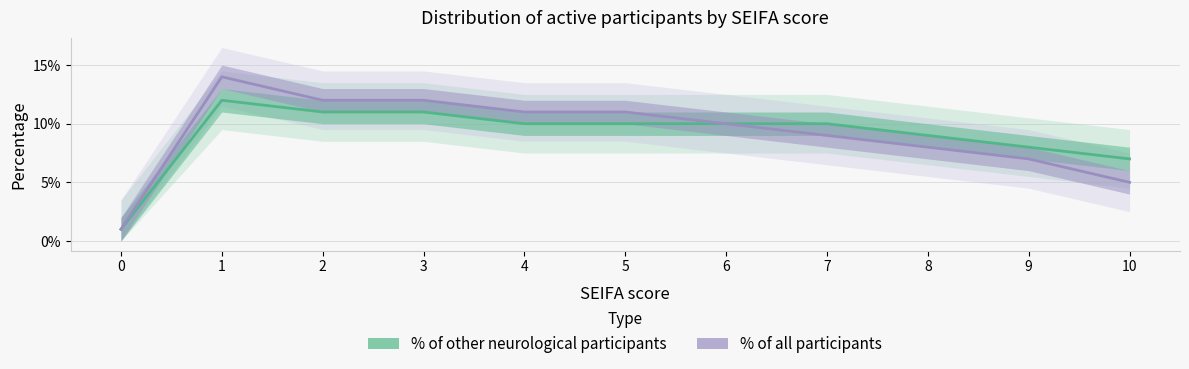

The value of Percentage of all participants at 9 is 0.0. True or false?

False